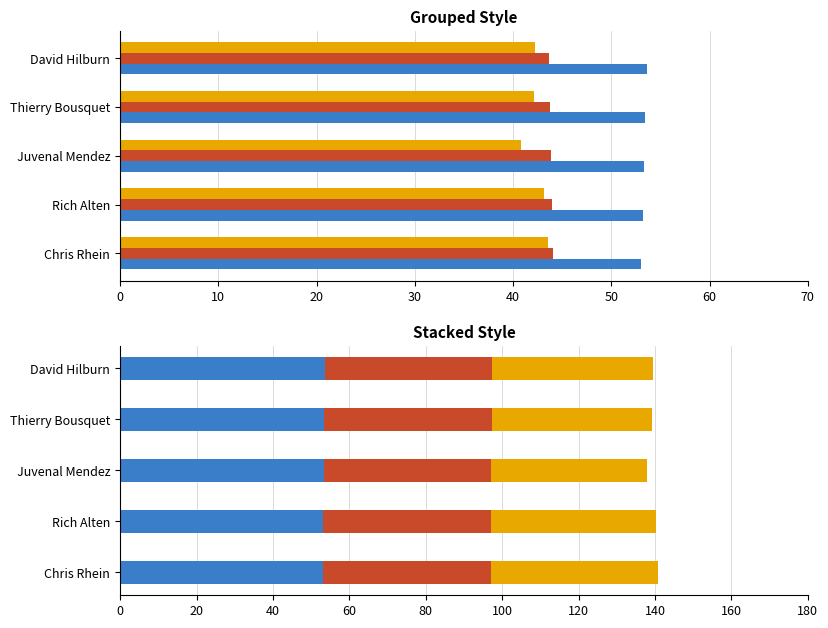

The Best Speed series shows 44.1 at Chris Rhein. True or false?

True